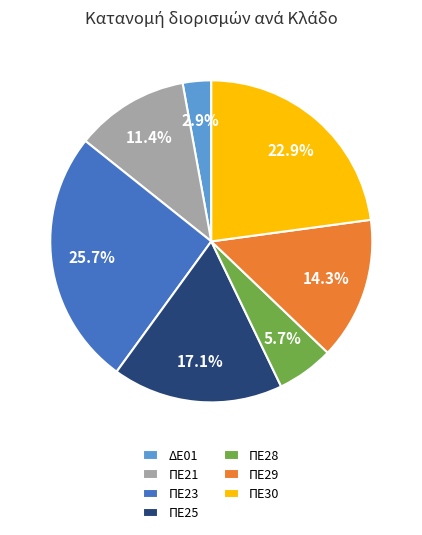

The ΠΕ25 slice represents 17% of the pie. True or false?

True